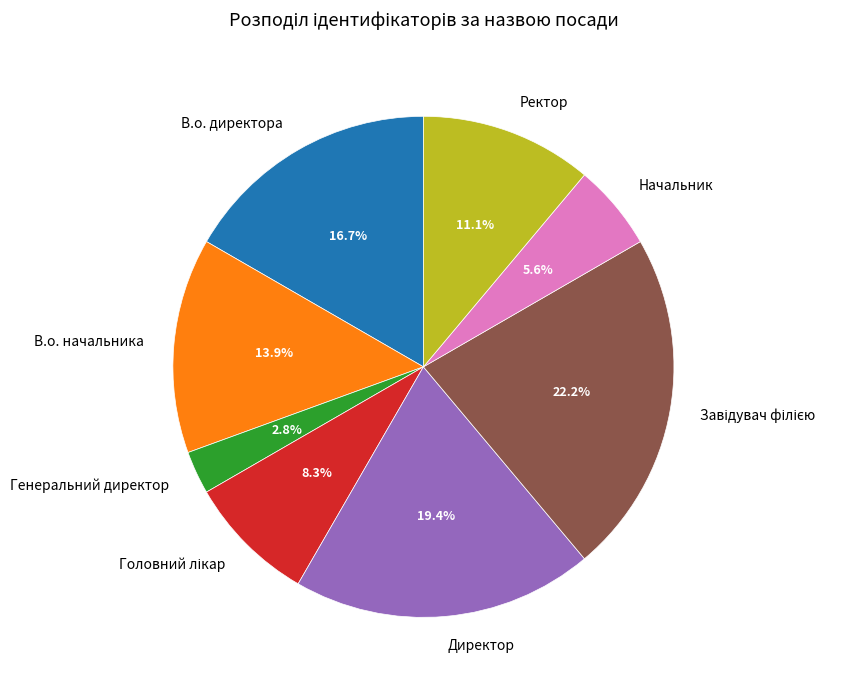

Count the number of slices in the pie.

8